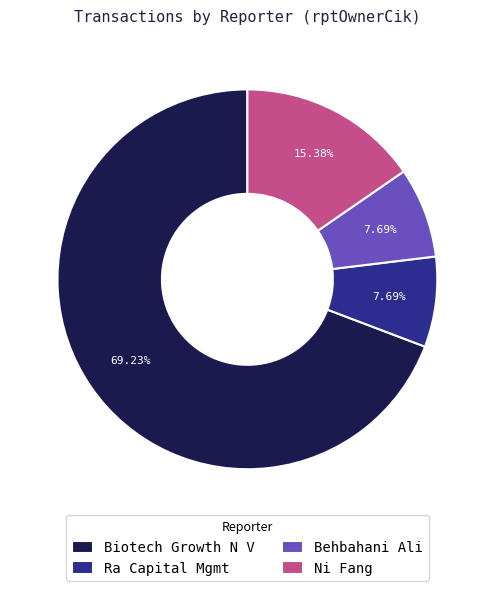

What is the largest slice in the pie chart?

Biotech Growth N V